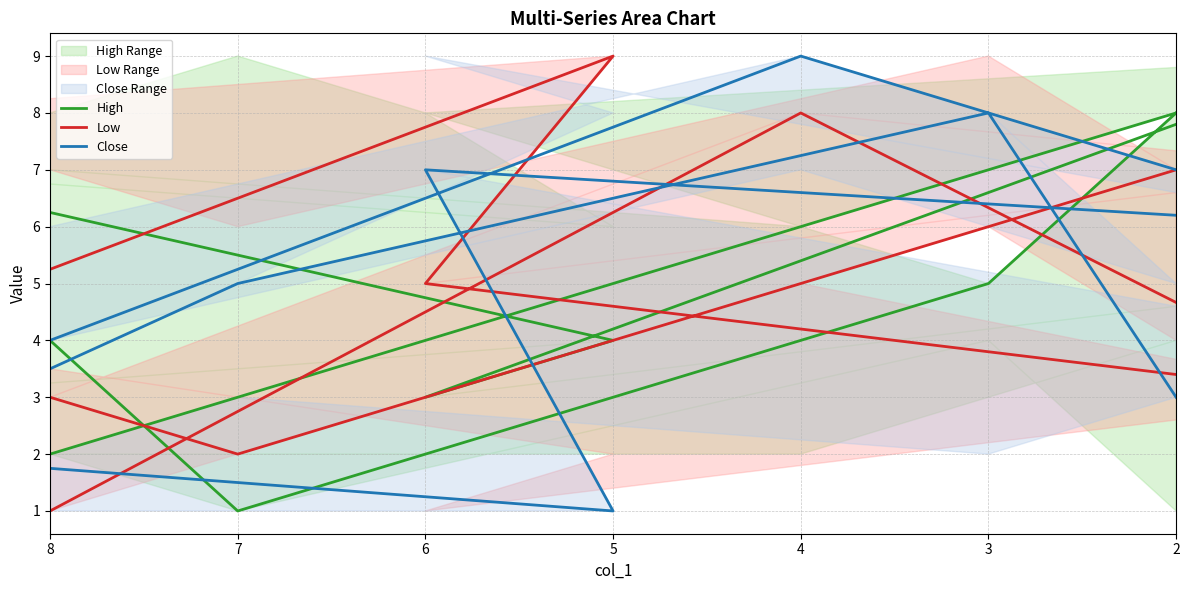

What is the sum of all High values?

45